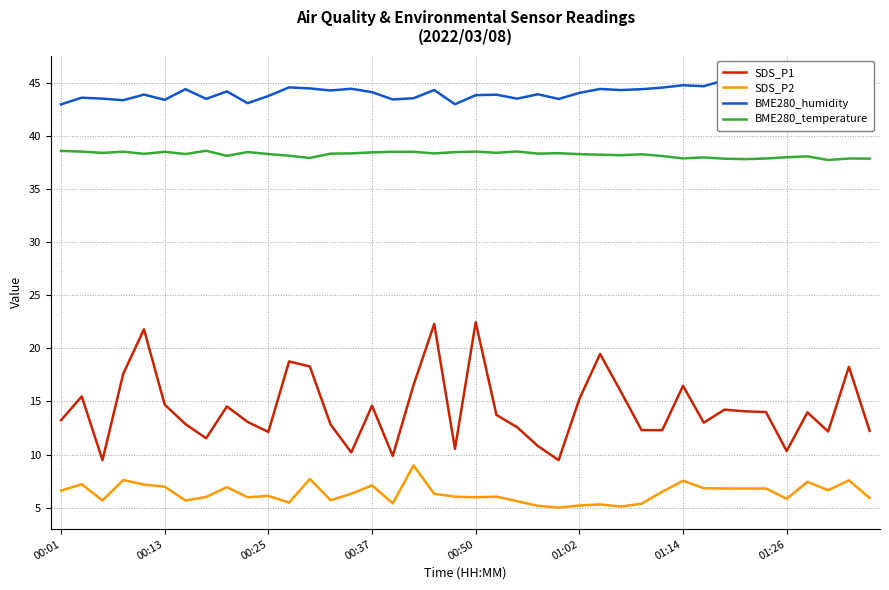

The BME280_humidity series shows 9.8 at 37. True or false?

False